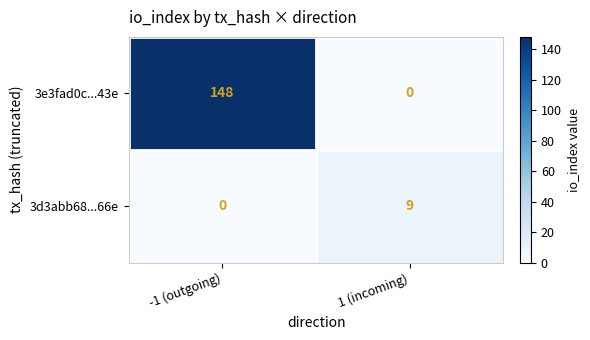

What is the difference between the maximum and minimum values in the 3d3abb68...66e series?

9